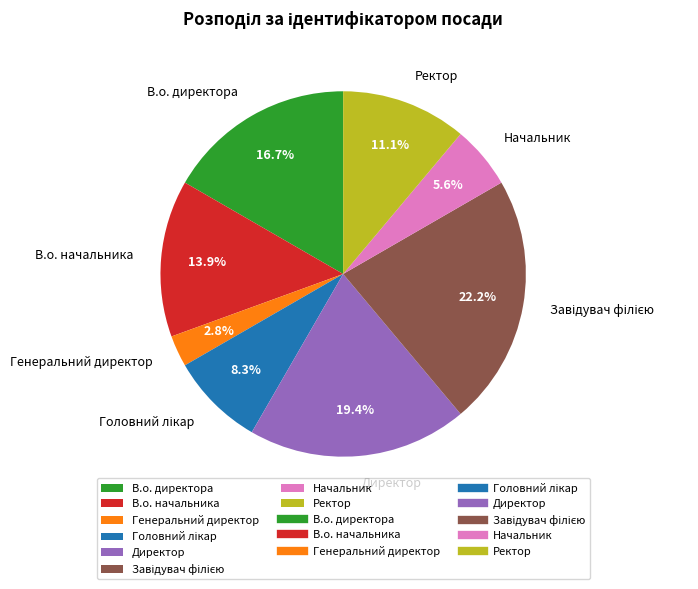

What percentage is NOT represented by В.о. директора?

83.3%